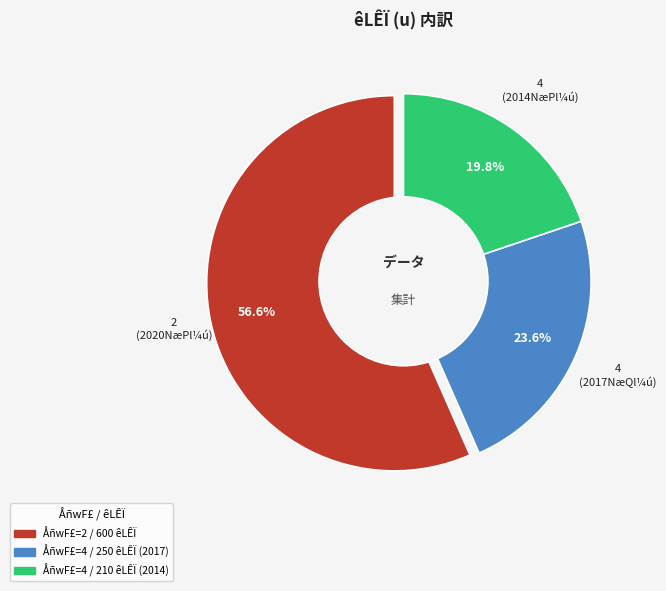

To the nearest percent, what portion does 4 represent?

24%